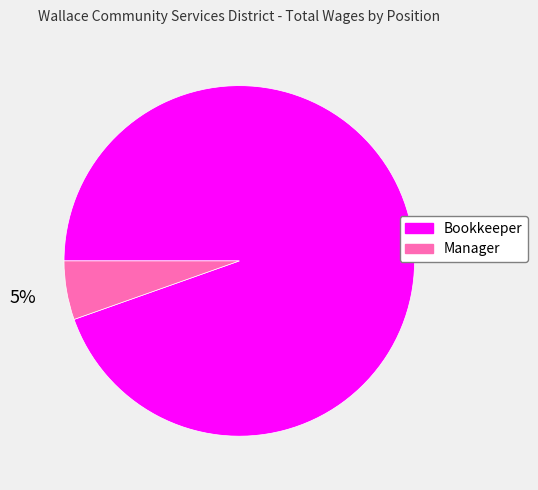

The Bookkeeper slice represents 84% of the pie. True or false?

False